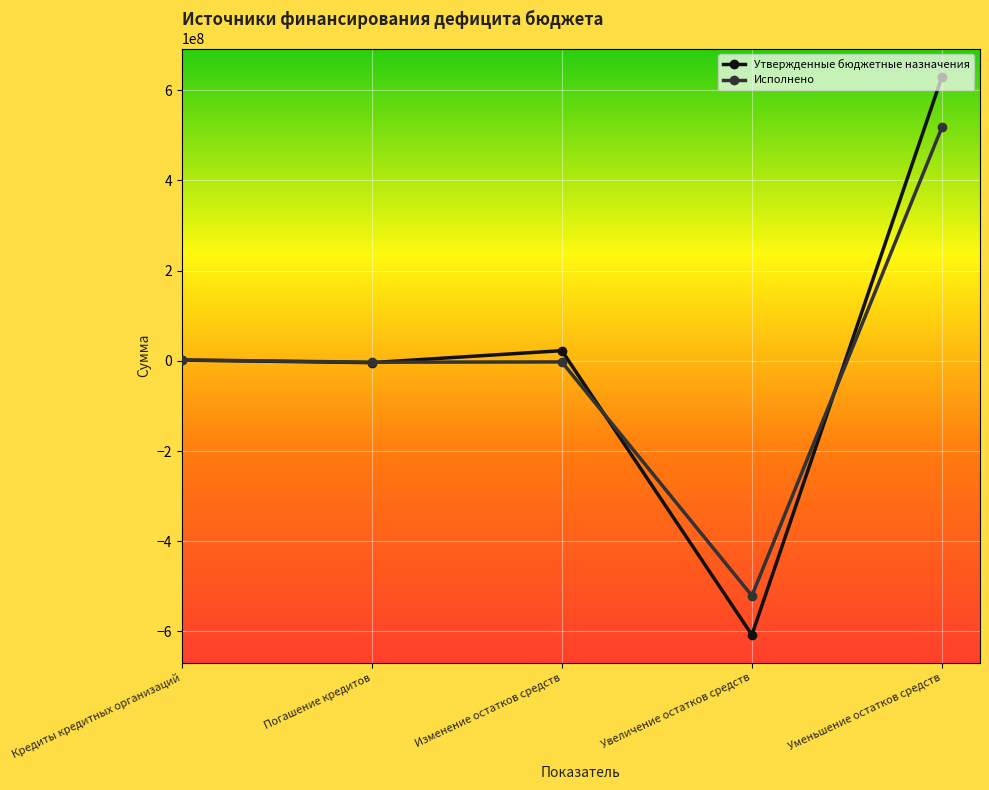

How many interior local peaks does the Утвержденные бюджетные назначения series have?

1